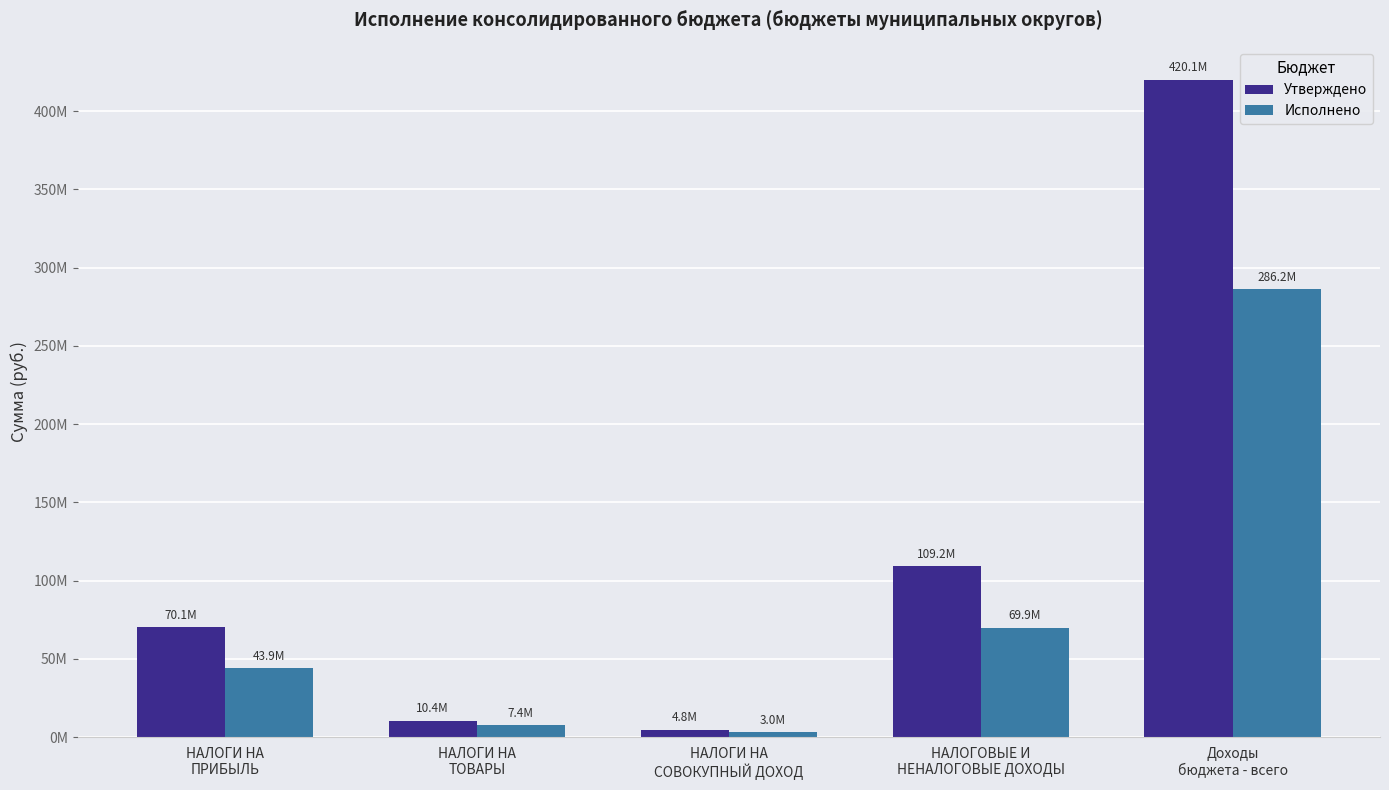

Reading left to right, extract all data points from this chart.

Утверждено: 70108845.0	10414710.0	4800000.0	109193725.2	420146438.6
Исполнено: 43929142.6	7447017.2	2995904.7	69907212.2	286226088.1